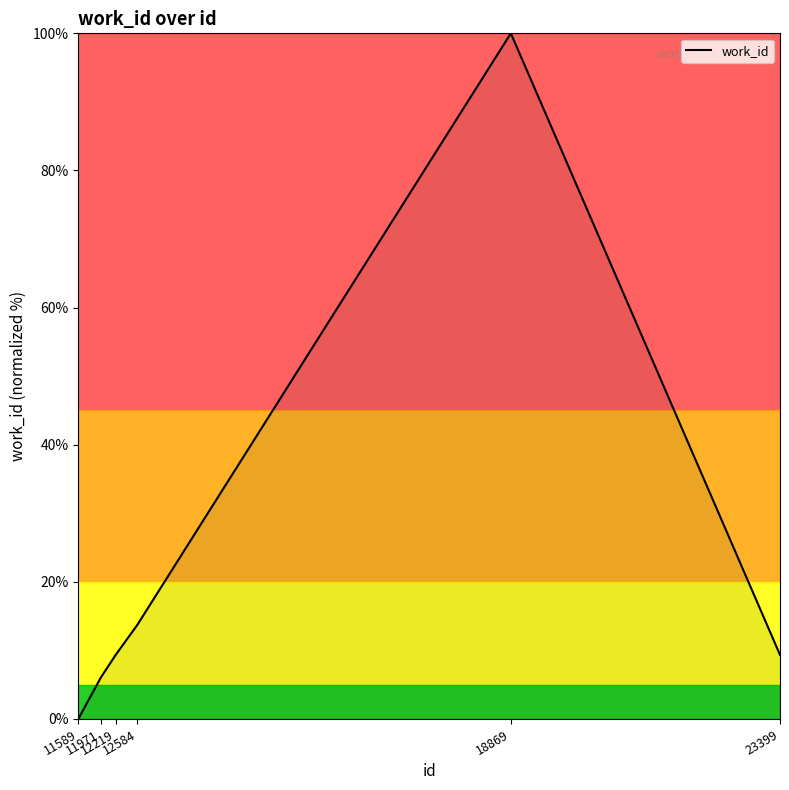

How many values are above zero?

5